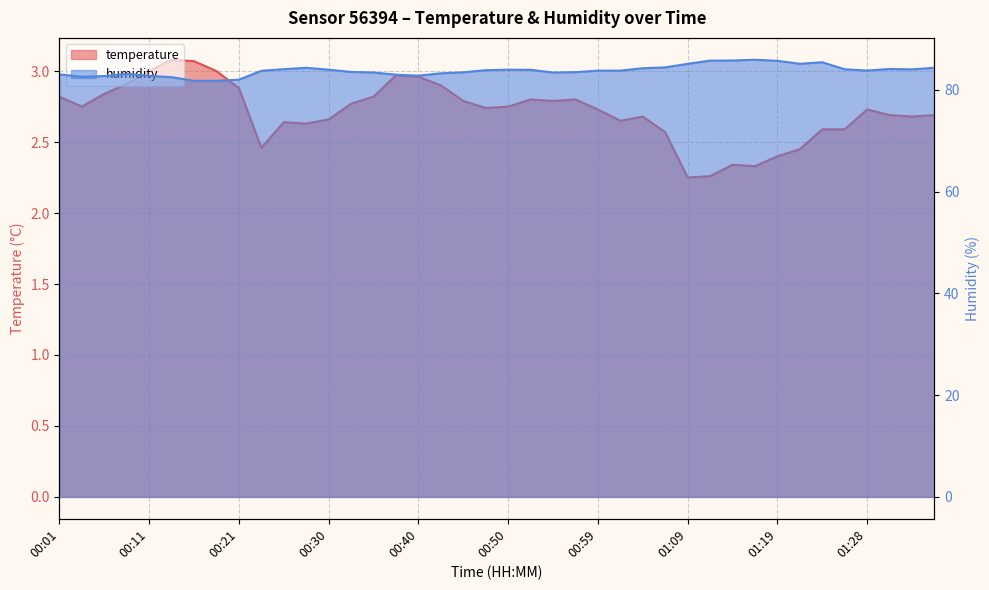

What is the difference between the maximum and minimum values in the temperature series?

0.8